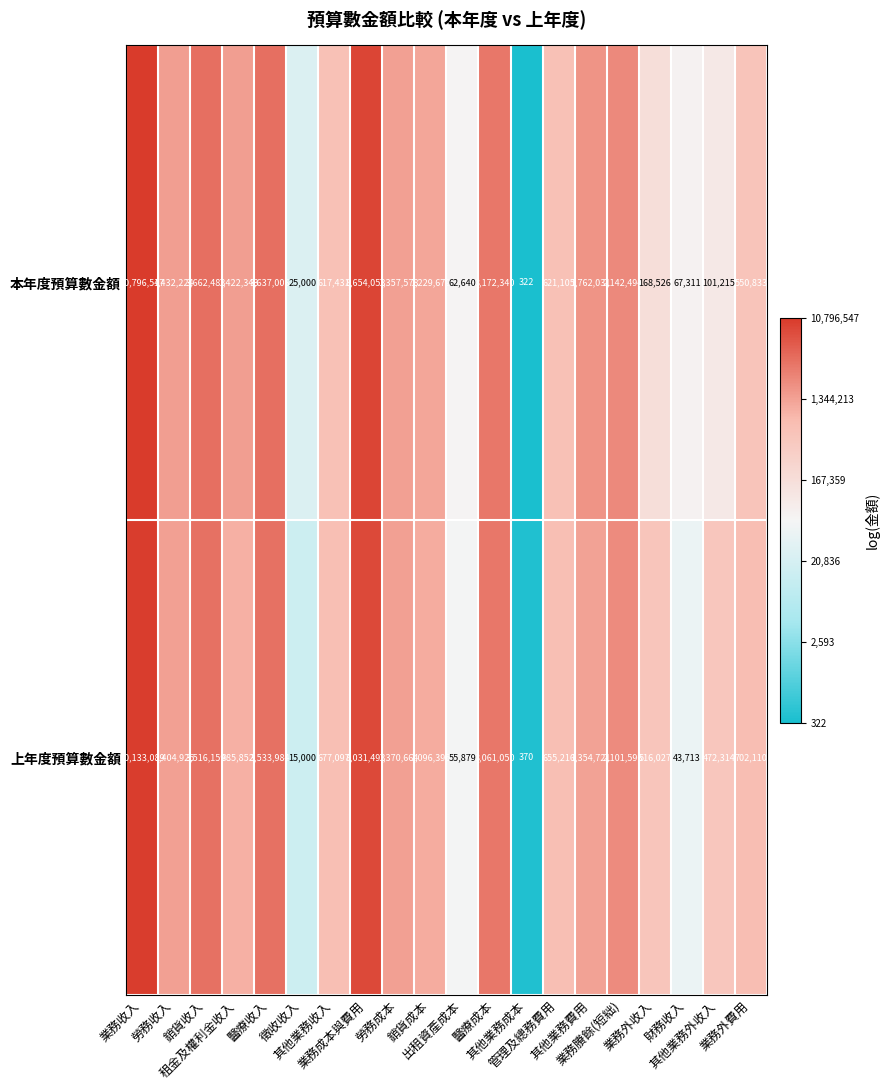

What is the sum of all 本年度預算數金額 values?

41483161